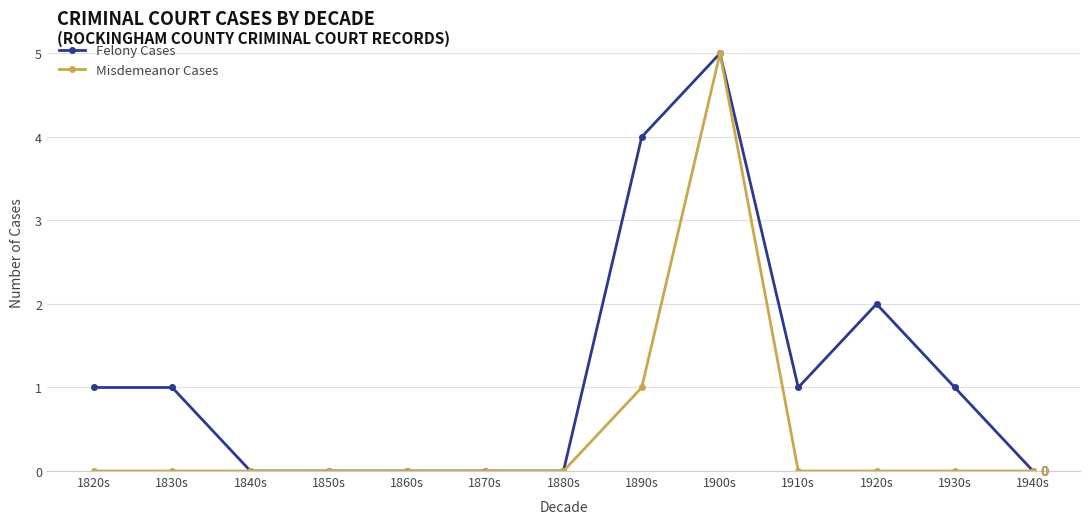

Which series has the largest total across all categories?

Felony Cases